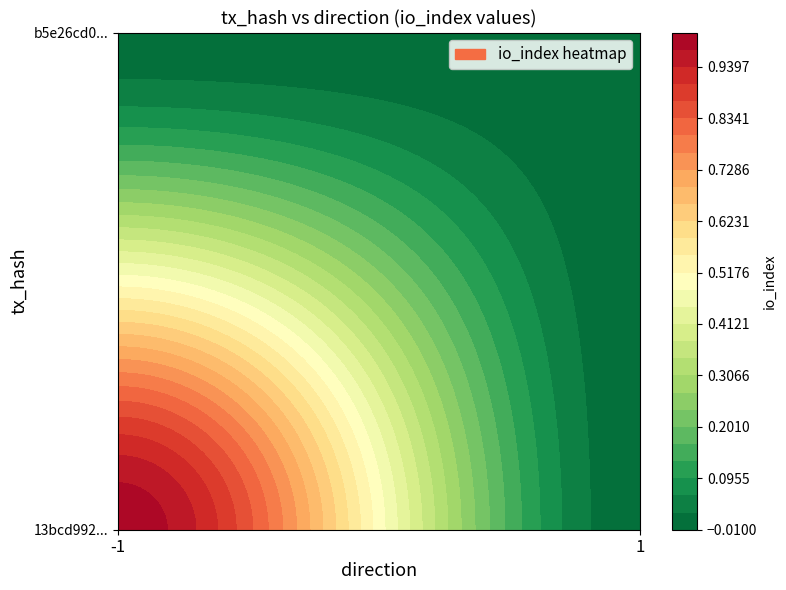

What is the sum of the 13bcd99280a8a1d848a420afb0a07e9ee1378e2 values at 1 and -1?

1